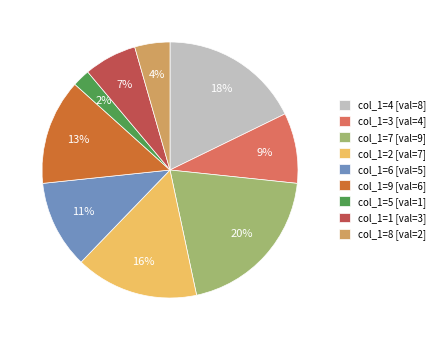

Is there any slice that represents more than half of the pie?

No